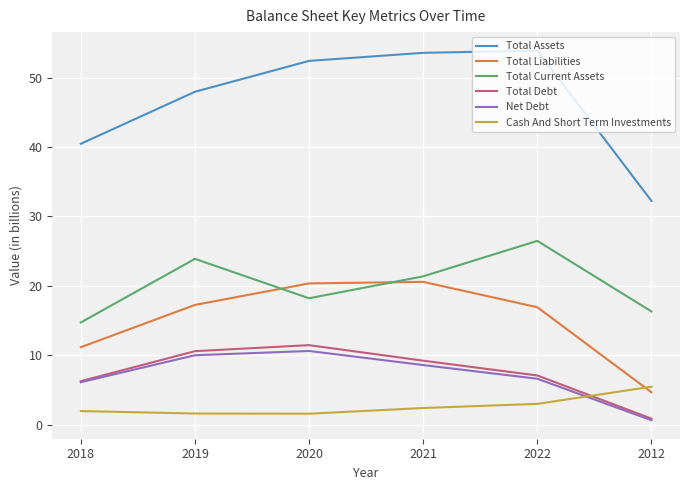

Read the Total Assets value at 2020.

52.4